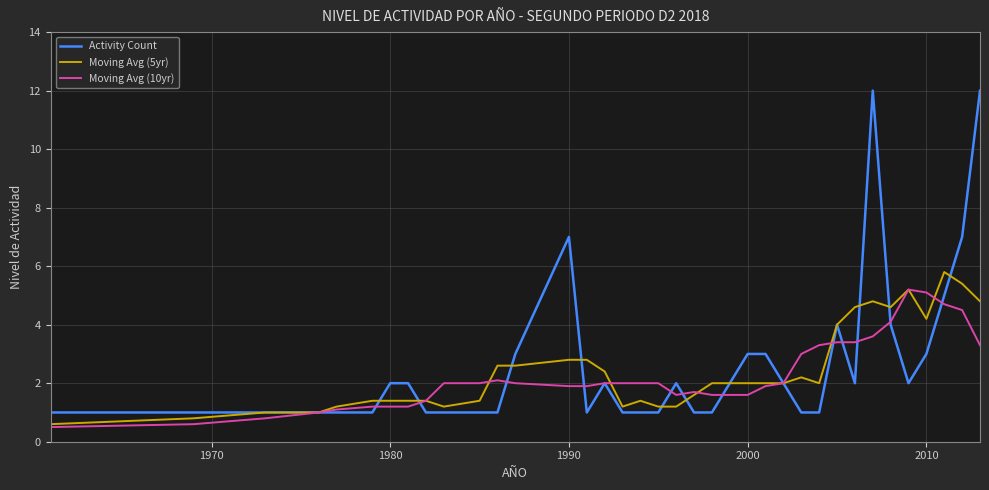

True or false: Moving Avg (5yr) and Activity Count cross at least once.

True